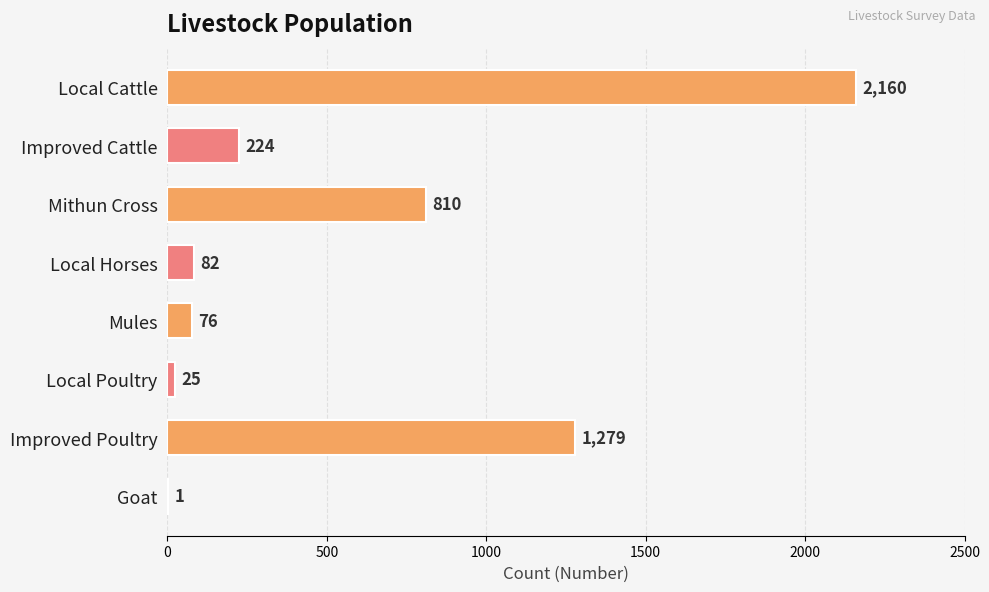

What is the greatest value displayed?

2160